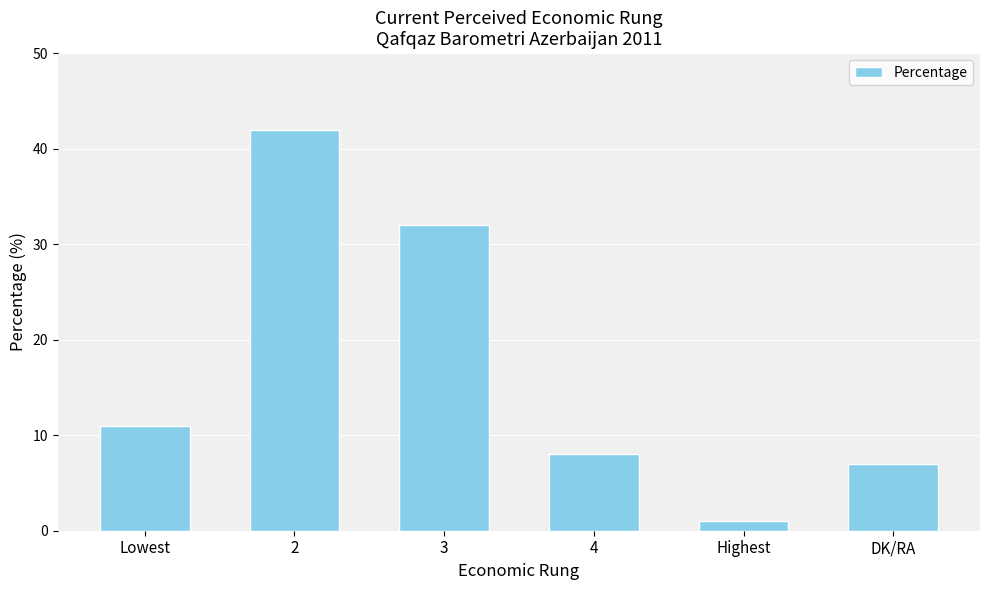

True or false: the data shows 8 at 4.

True